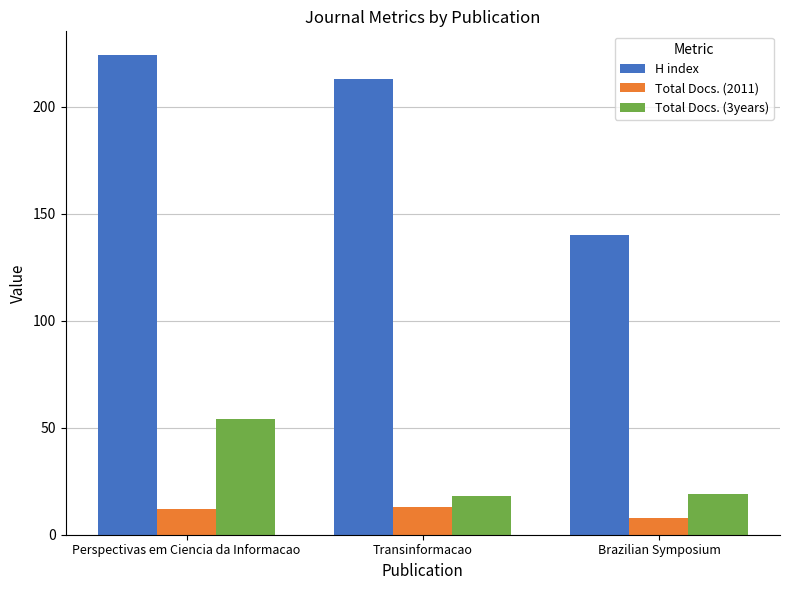

Between Perspectivas em Ciencia da Informacao and Brazilian Symposium, which series saw the biggest shift?

H index